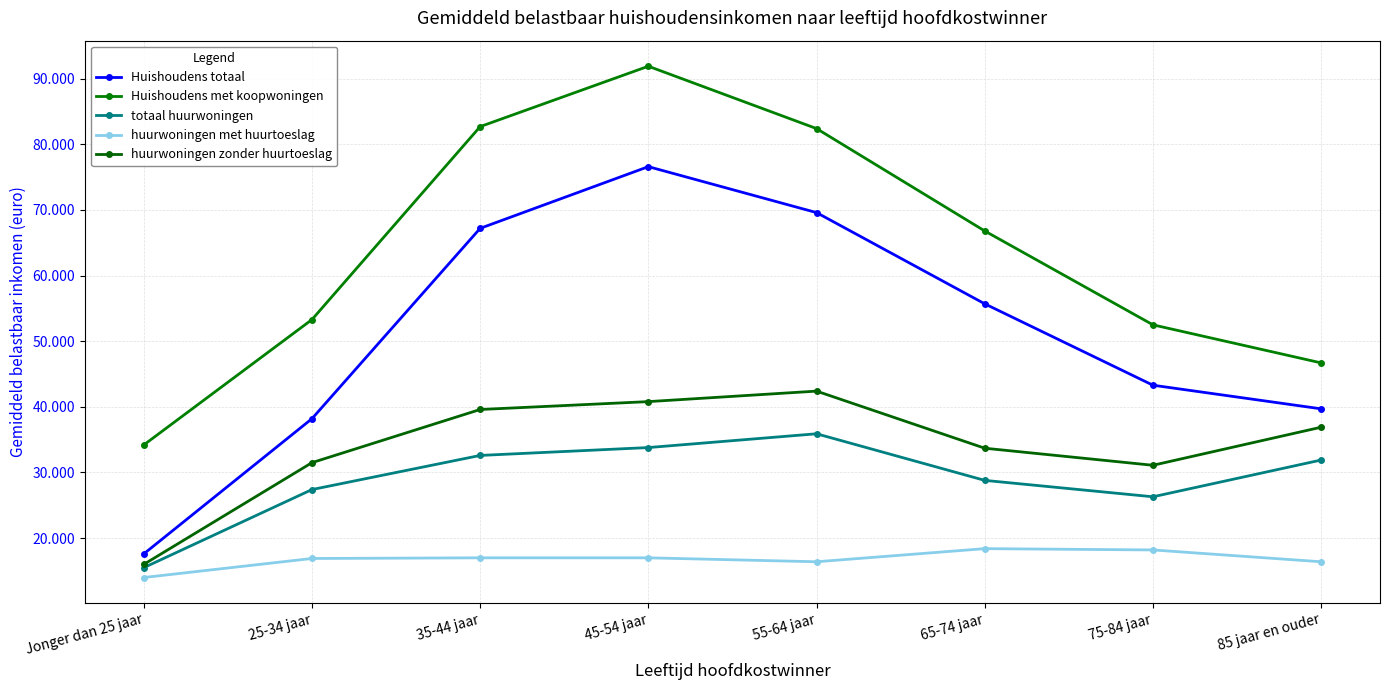

The value of Huishoudens totaal at 65-74 jaar is 77786. True or false?

False